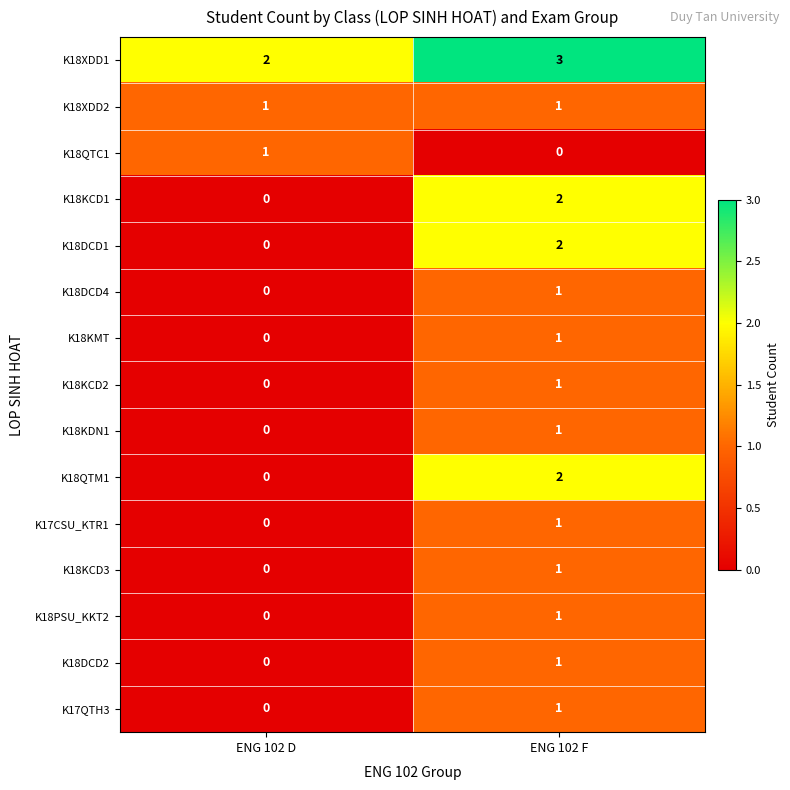

Which series has the largest total across all categories?

K18XDD1